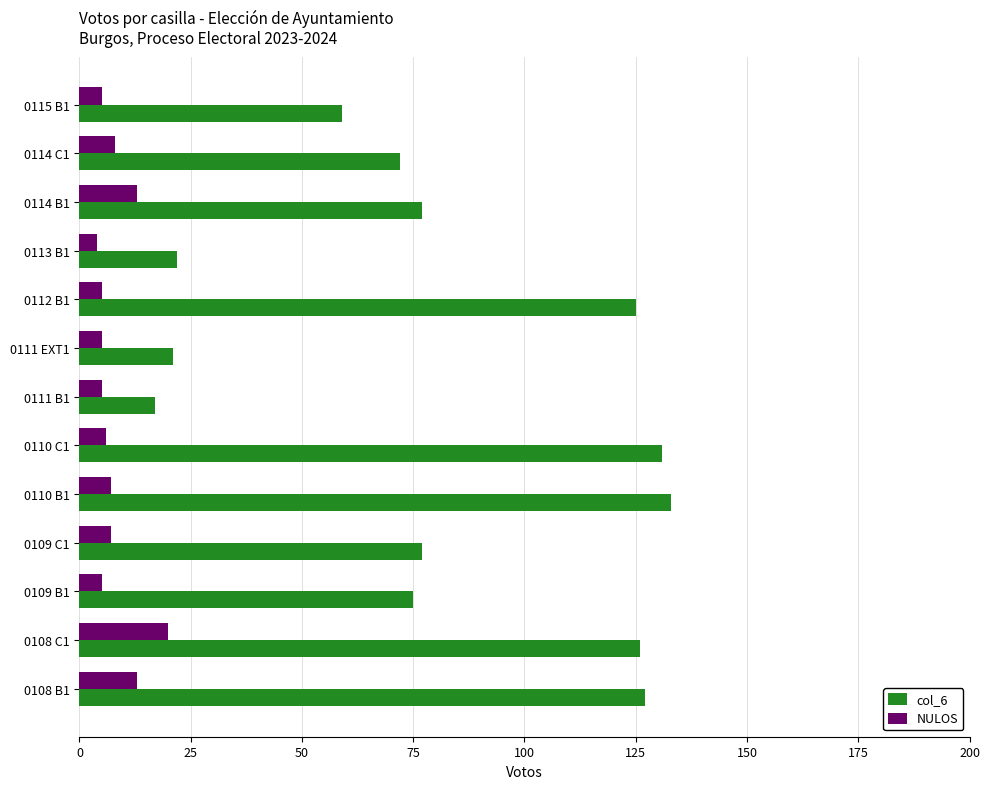

The value of col_6 at 0110 C1 is 225. True or false?

False